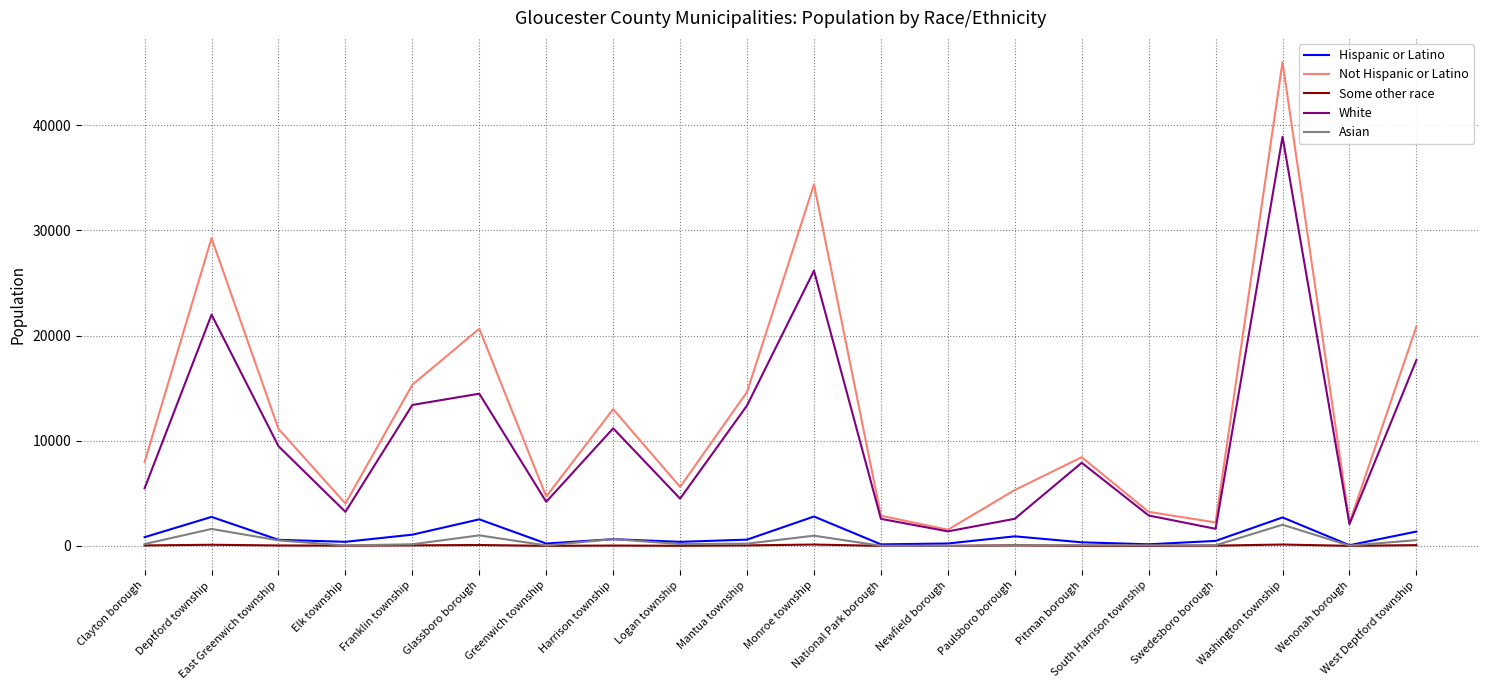

What is the total value across all series at West Deptford township?

40531